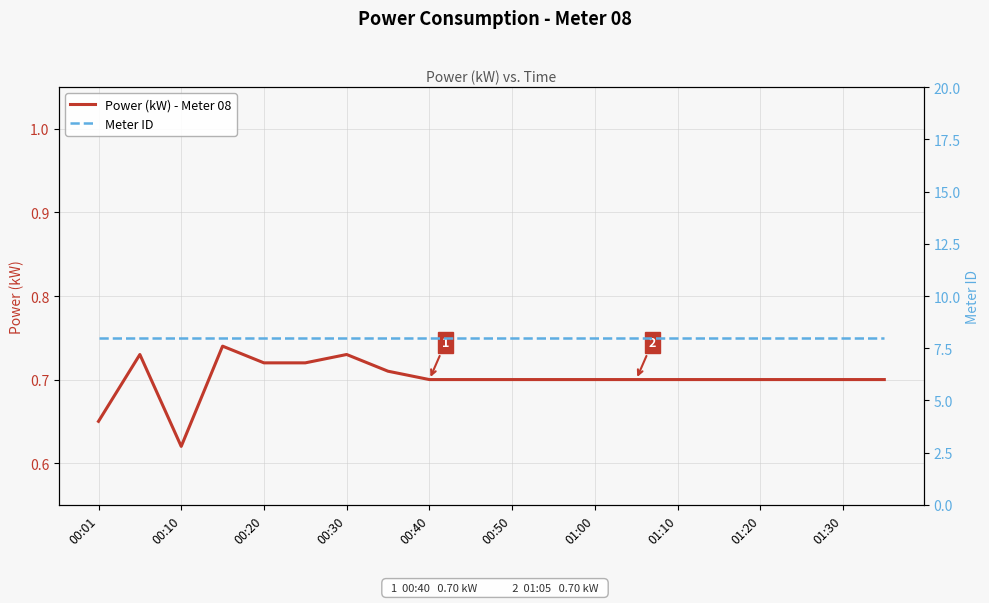

Reading left to right, extract all data points from this chart.

Power (kW) - Meter 08: 0.7	0.7	0.6	0.7	0.7	0.7	0.7	0.7	0.7	0.7	0.7	0.7	0.7	0.7	0.7	0.7	0.7	0.7	0.7	0.7
Meter ID: 8.0	8.0	8.0	8.0	8.0	8.0	8.0	8.0	8.0	8.0	8.0	8.0	8.0	8.0	8.0	8.0	8.0	8.0	8.0	8.0